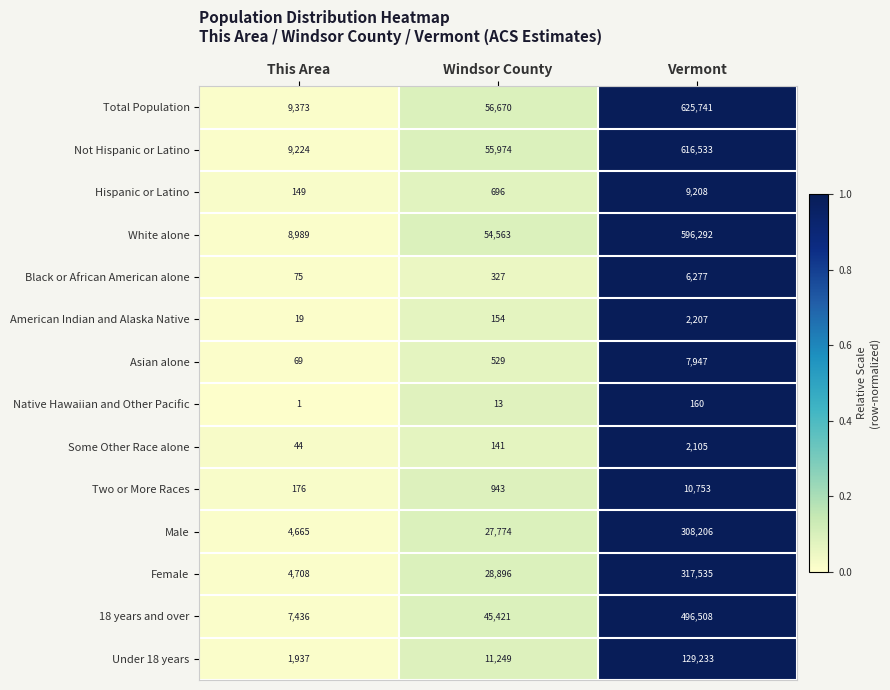

Rank the series at Windsor County from highest to lowest value.

Total Population, Not Hispanic or Latino, White alone, 18 years and over, Female, Male, Under 18 years, Two or More Races, Hispanic or Latino, Asian alone, Black or African American alone, American Indian and Alaska Native, Some Other Race alone, Native Hawaiian and Other Pacific